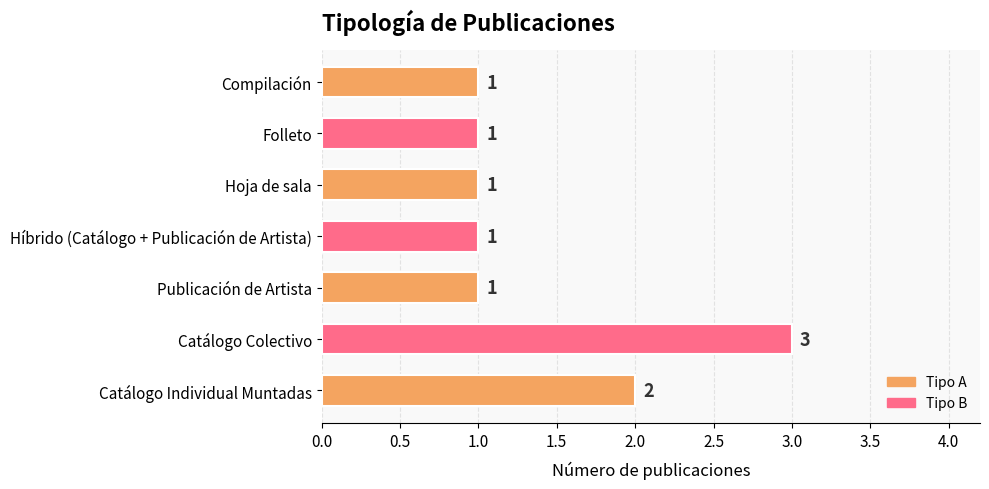

At which category does the chart reach its peak across all series?

Catálogo Colectivo